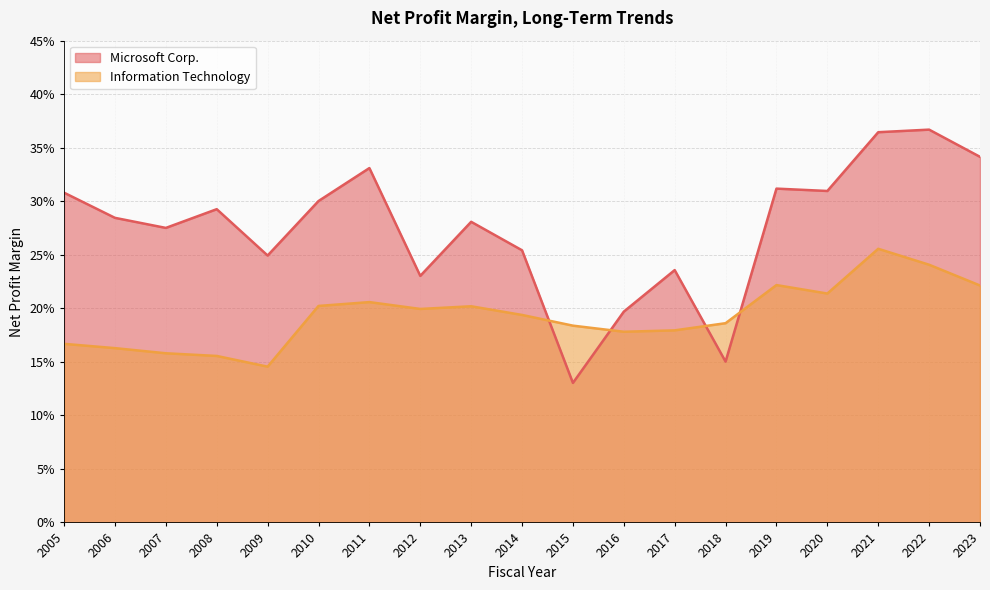

Which series ends up on top after the final intersection of Microsoft Corp. and Information Technology?

Microsoft Corp.